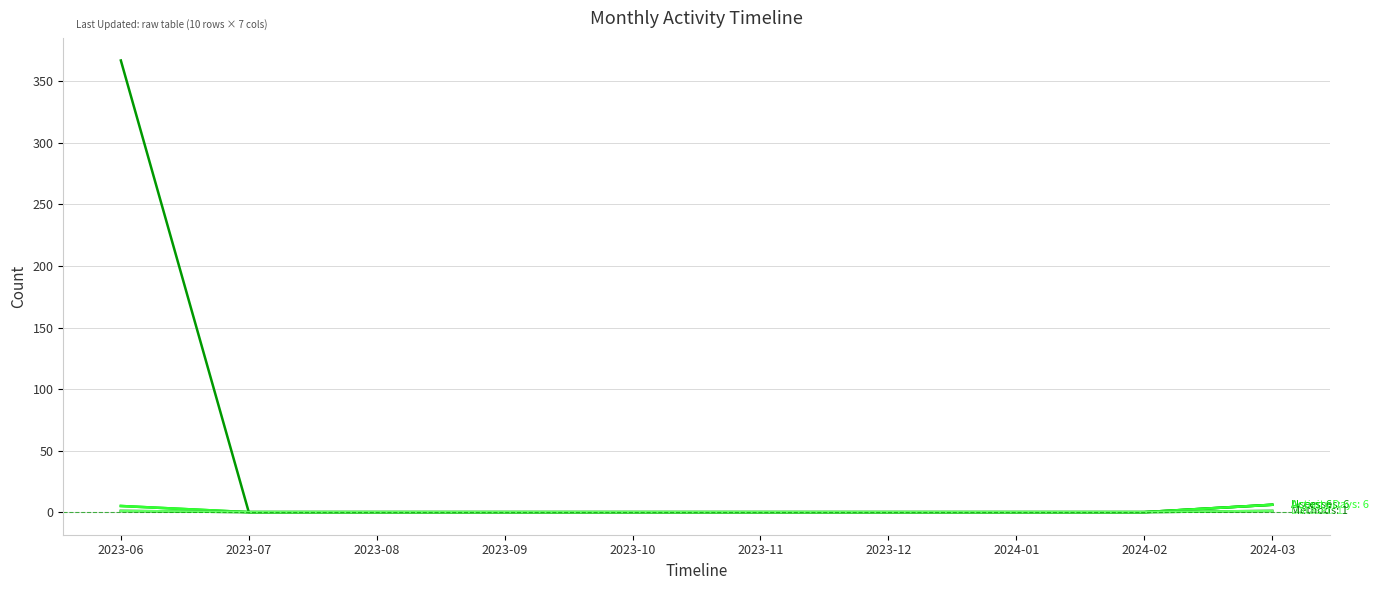

Does the chart display data point markers on the line(s)?

No